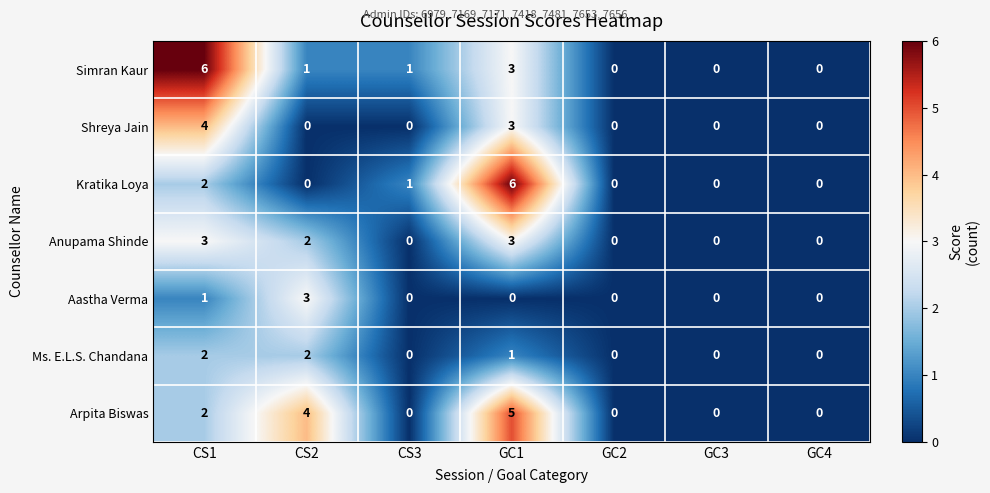

What is the sum of all Shreya Jain values?

7